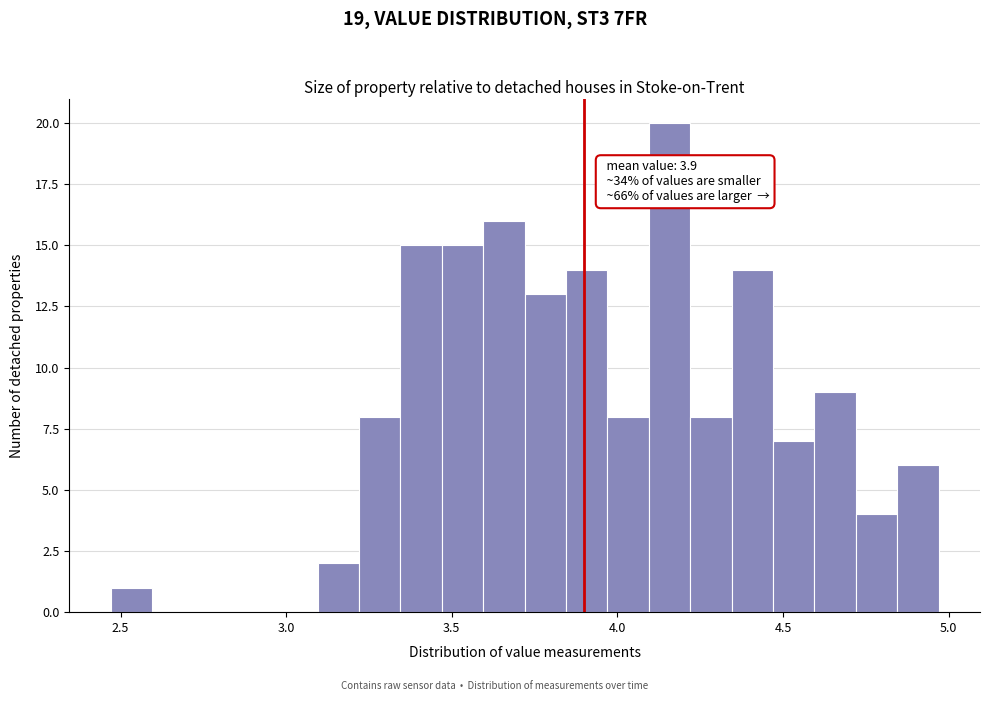

Around what value on the x-axis is the tallest bar? Give the approximate position of its centre, as read against the axis.

4.15